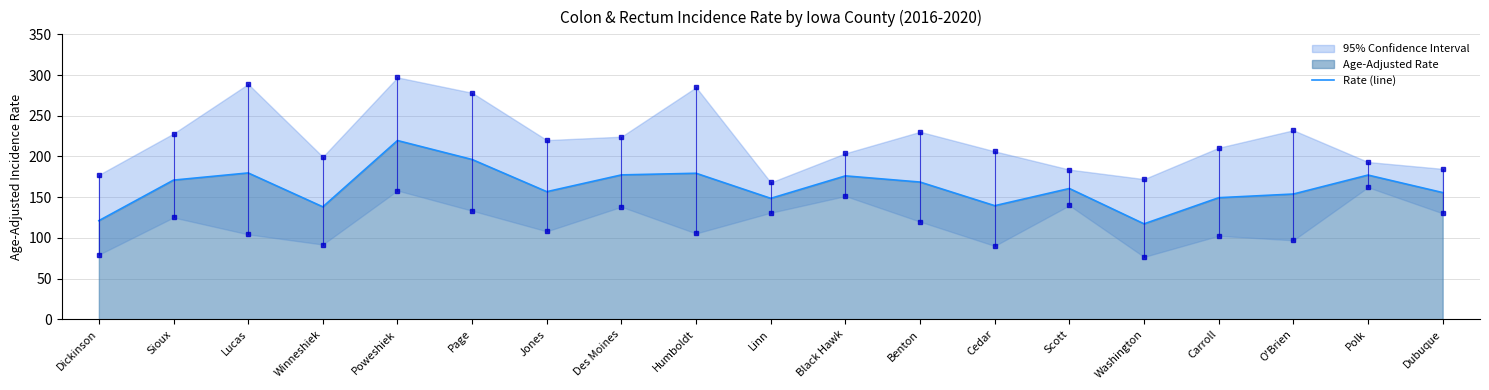

At which category does the chart reach its peak across all series?

Poweshiek